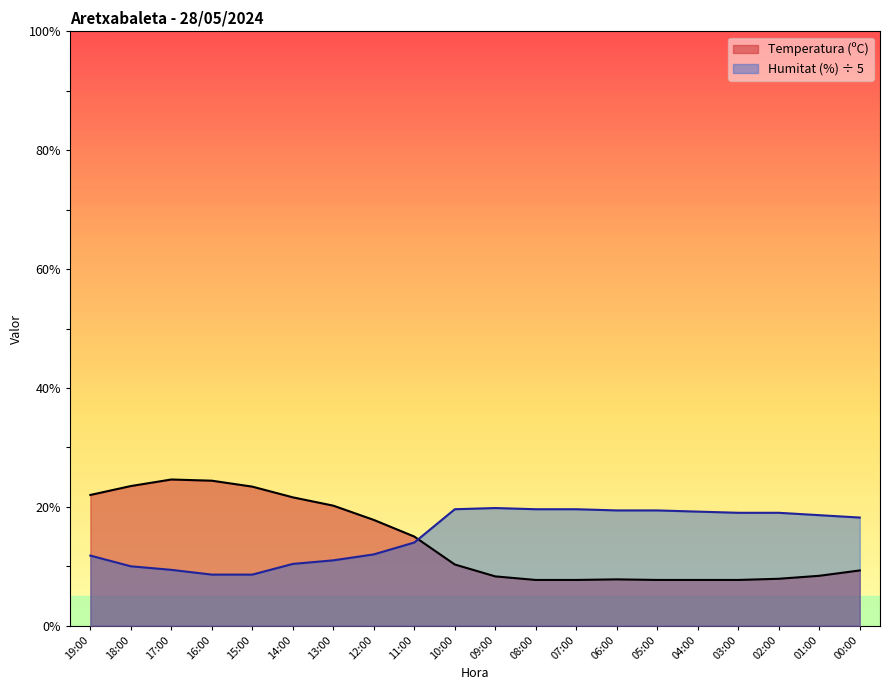

How many lines are shown in the chart?

2